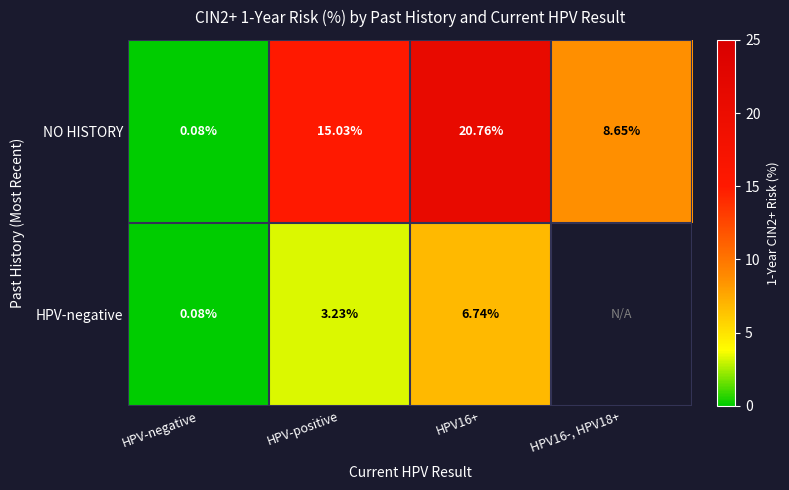

At HPV-positive, list the series in order from smallest to largest.

HPV-negative, NO HISTORY